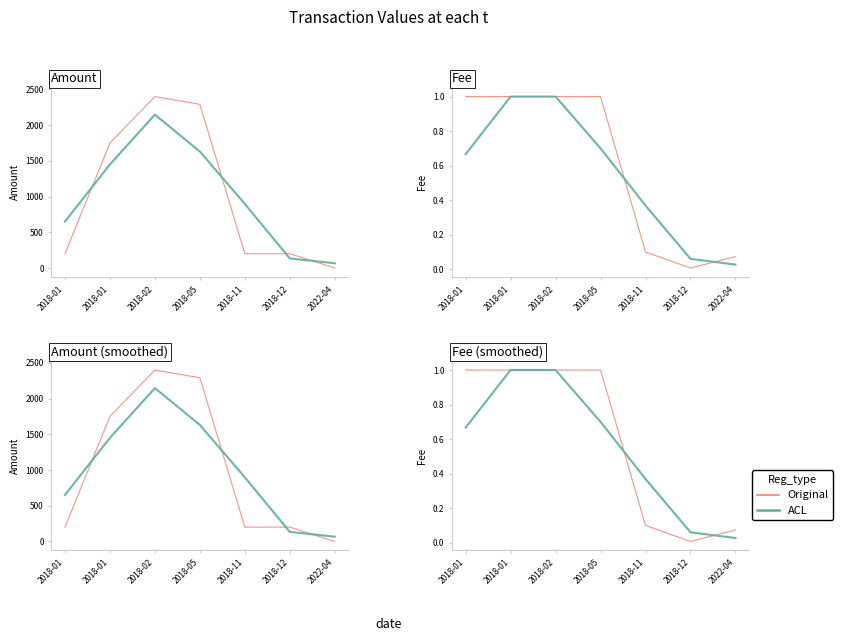

Where do ACL and Original first cross each other?

2018-05 and 2018-11